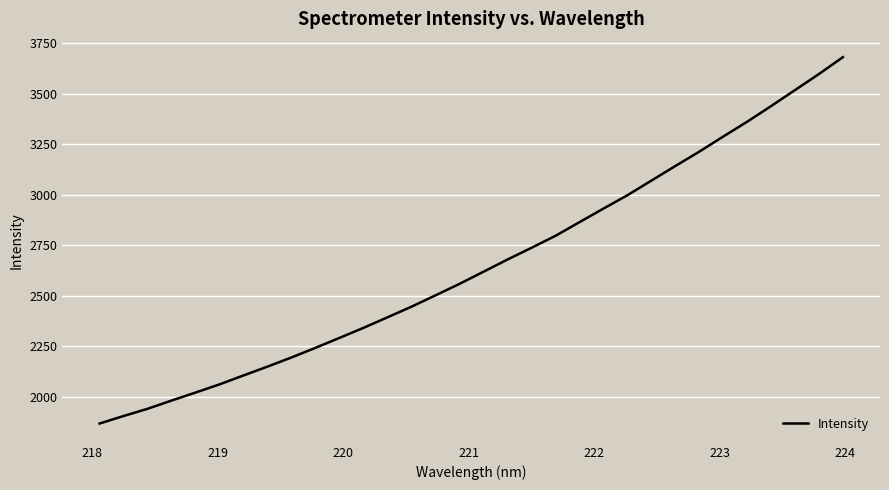

What is the difference between the maximum and minimum values?

1814.3